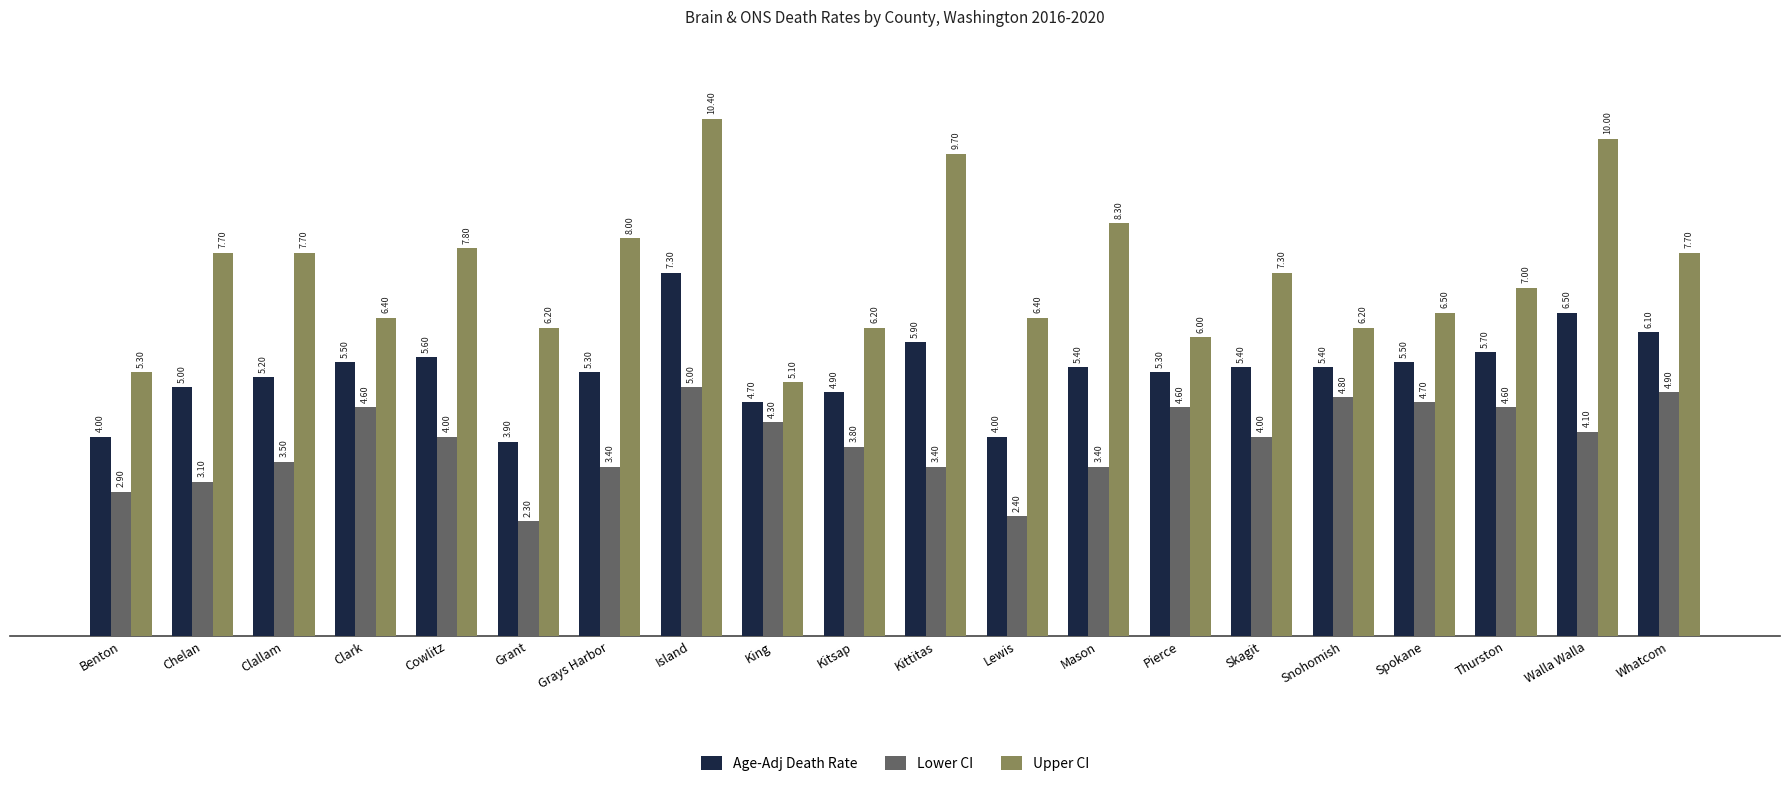

At which label does Age-Adj Death Rate reach its minimum?

Grant